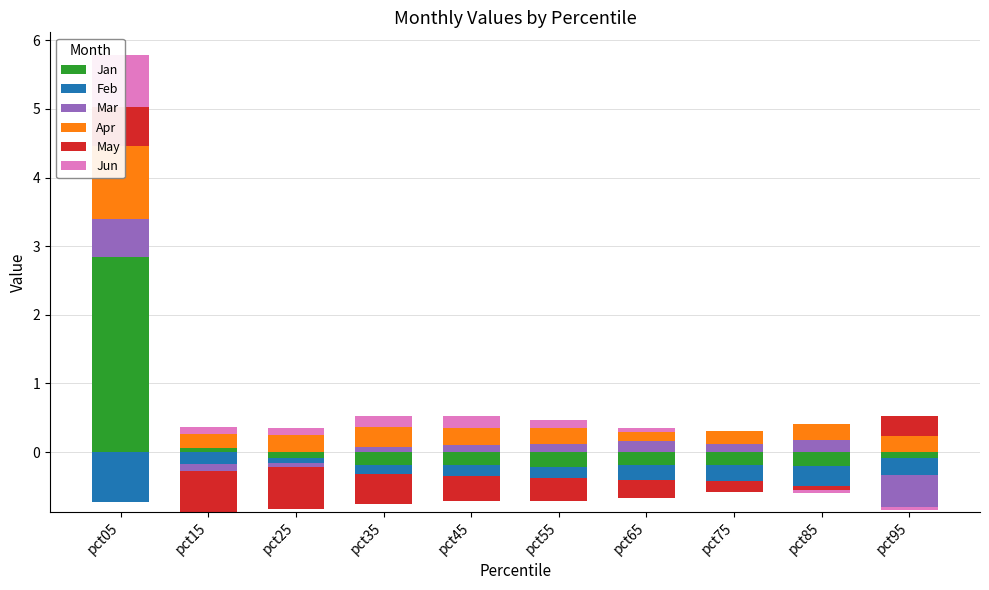

The Apr series shows 0.2 at pct95. True or false?

True